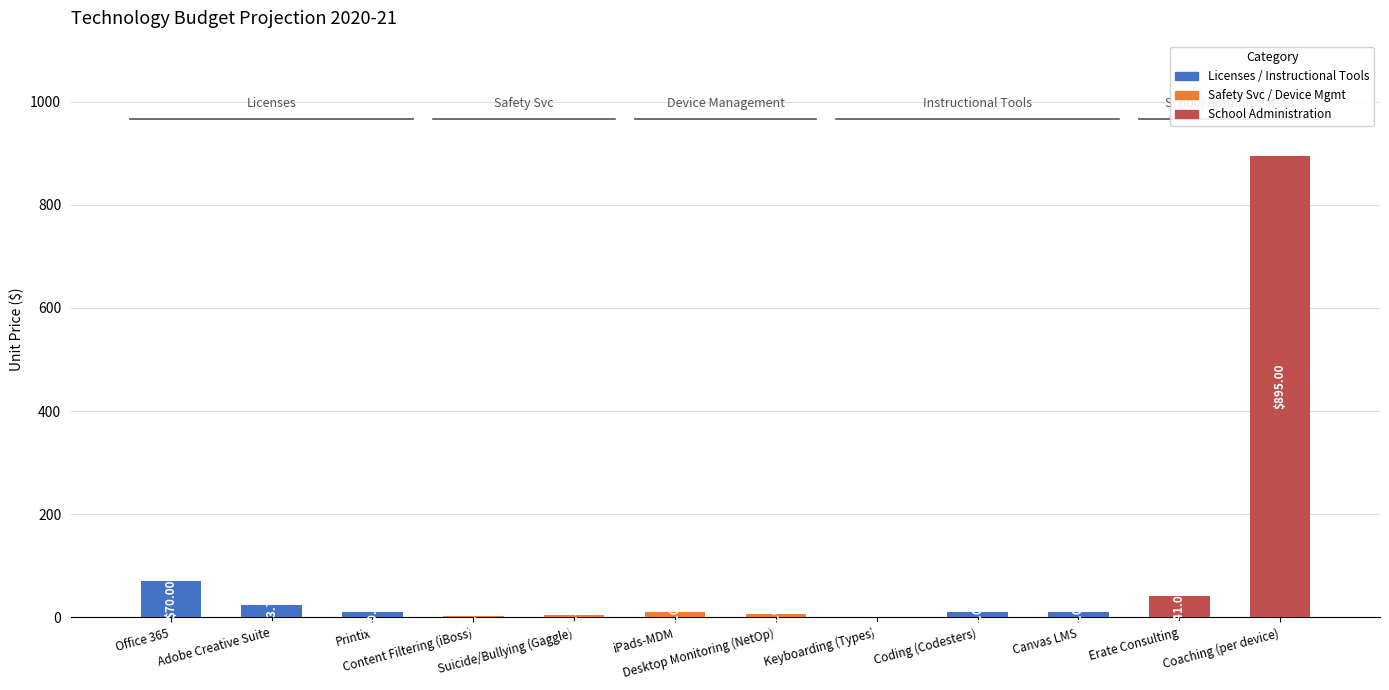

Which category has the highest value across all series?

Coaching (per device)